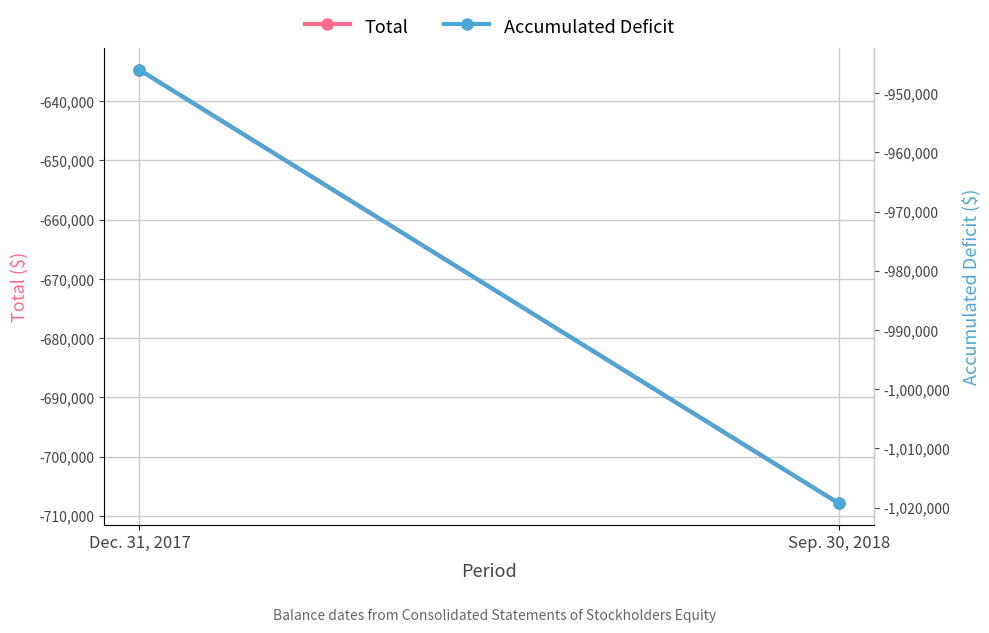

What is the total value across all series at Sep. 30, 2018?

-1727226